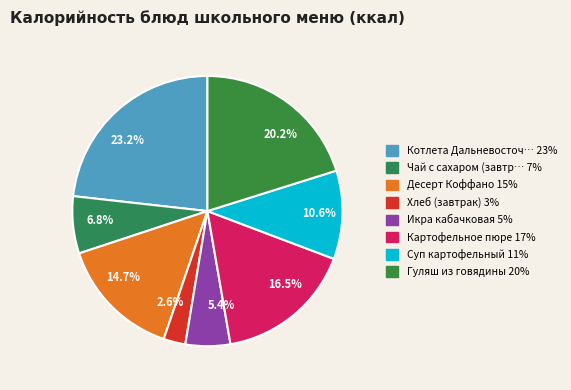

What is the ratio of the value at 6.8% to the value at 16.5%?

0.4